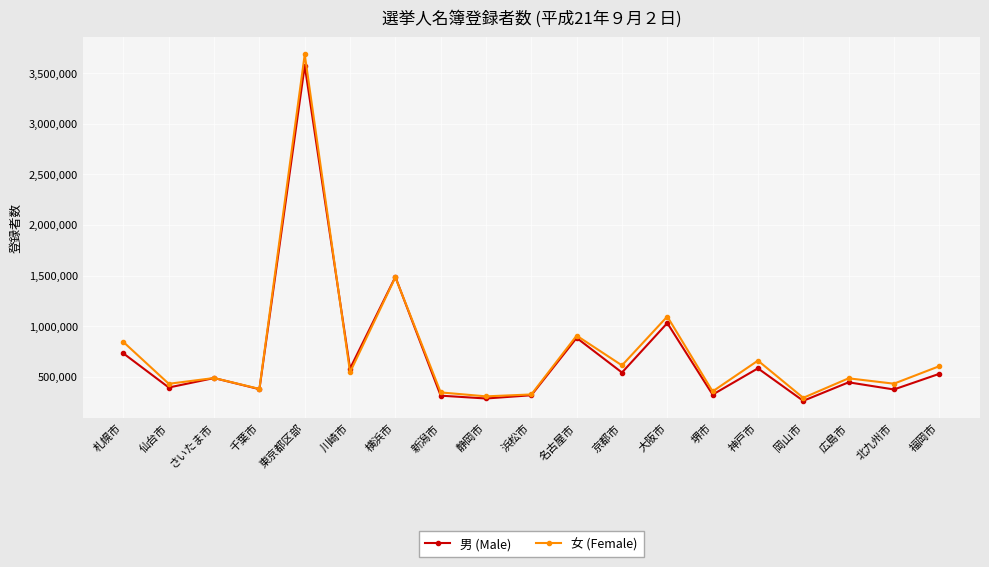

How many values in the 男 (Male) series are below 487824?

9